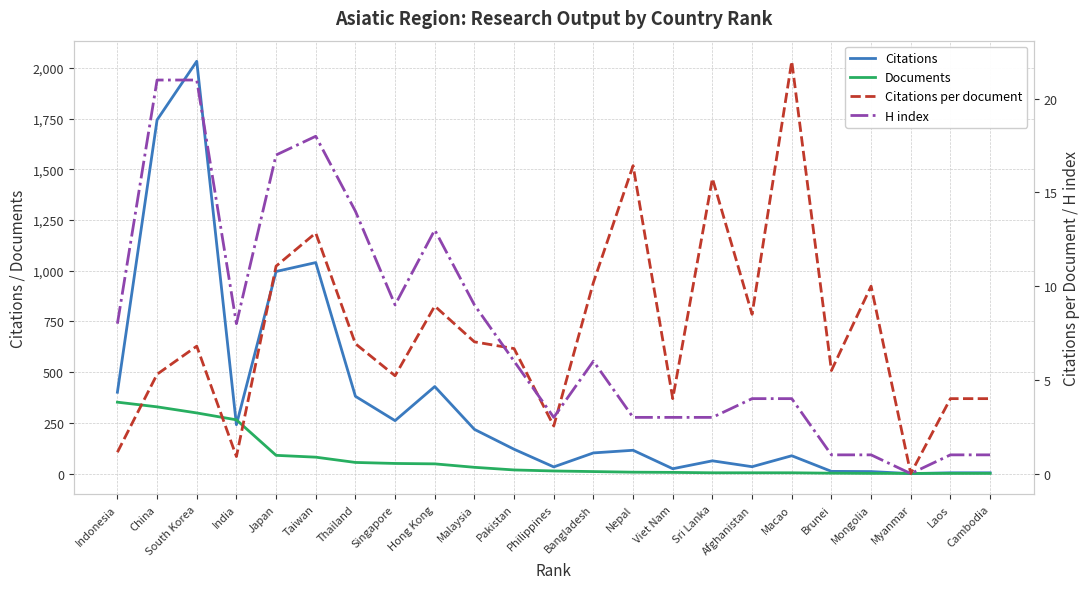

The value of Documents at Myanmar is 1.0. True or false?

True